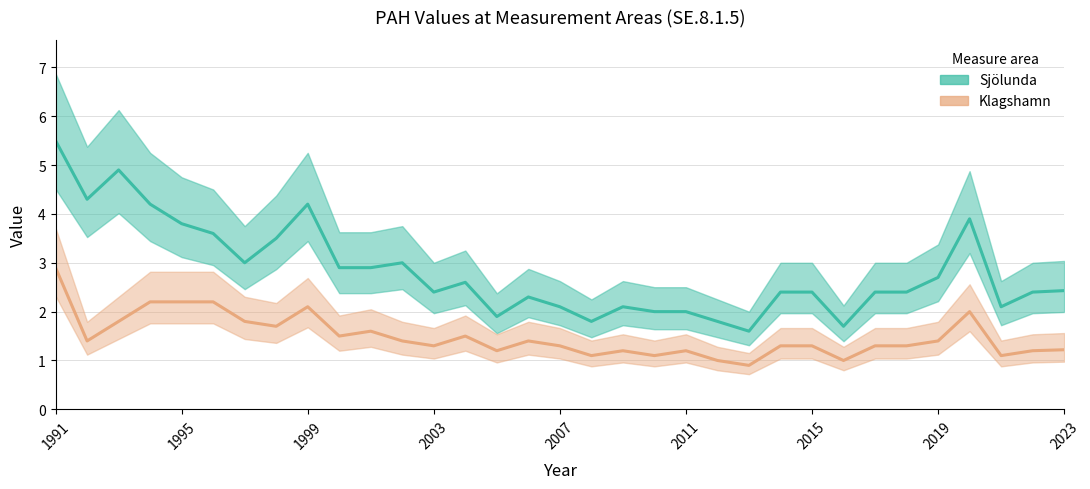

What are all the series names shown in the legend?

Sjölunda, Klagshamn